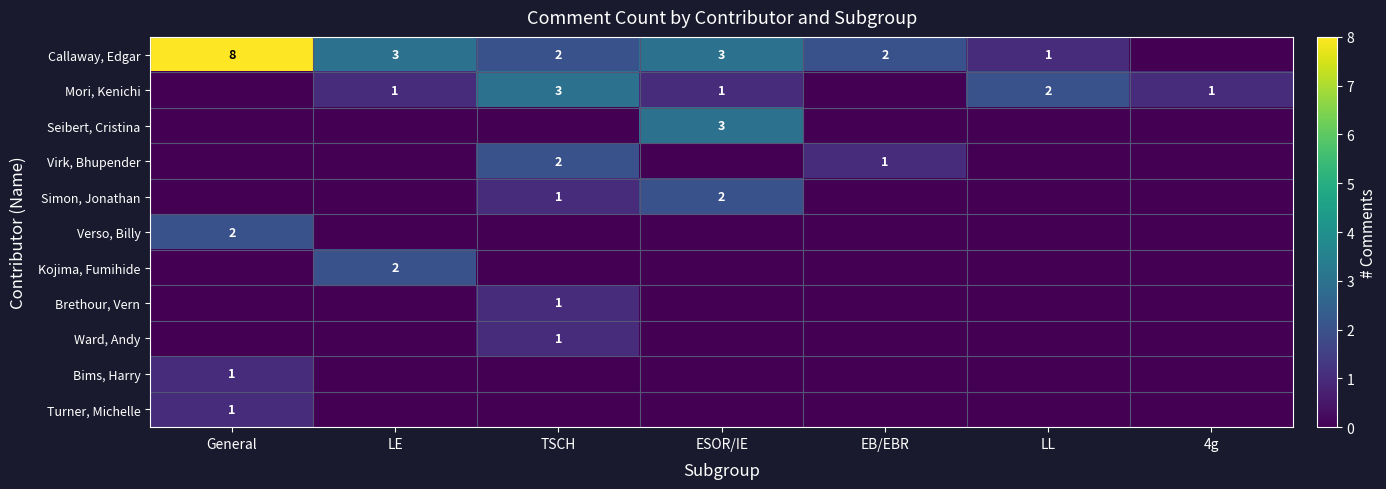

At which category is the sum across all series the highest?

General